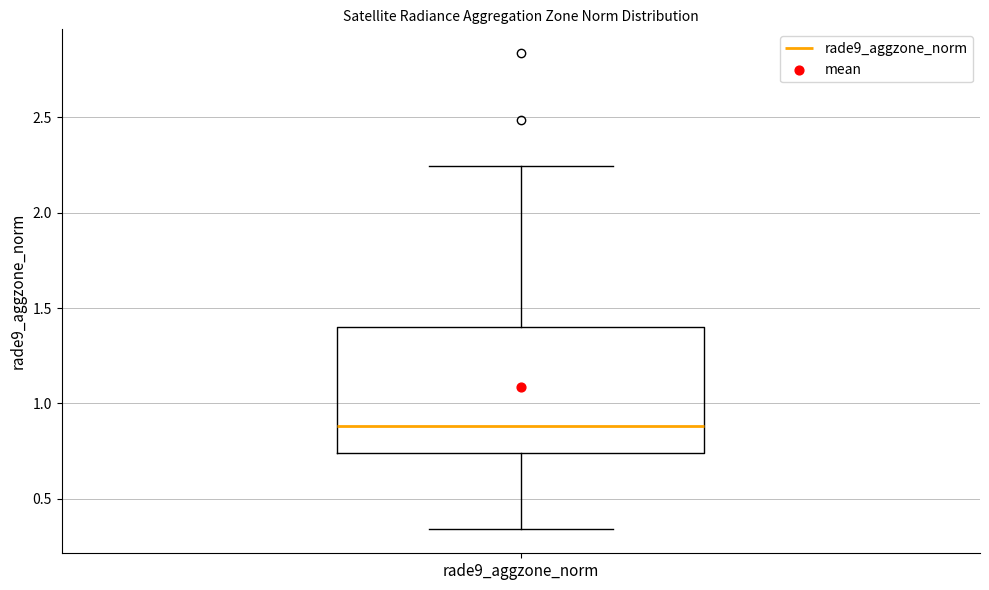

Read this box plot against the y-axis: the position of the median line, the range covered by the box, and the ends of both whiskers. The values are not printed on the chart, so give them approximately, as read against the axis.

median 0.90, box 0.75 to 1.40, whiskers 0.35 to 2.25